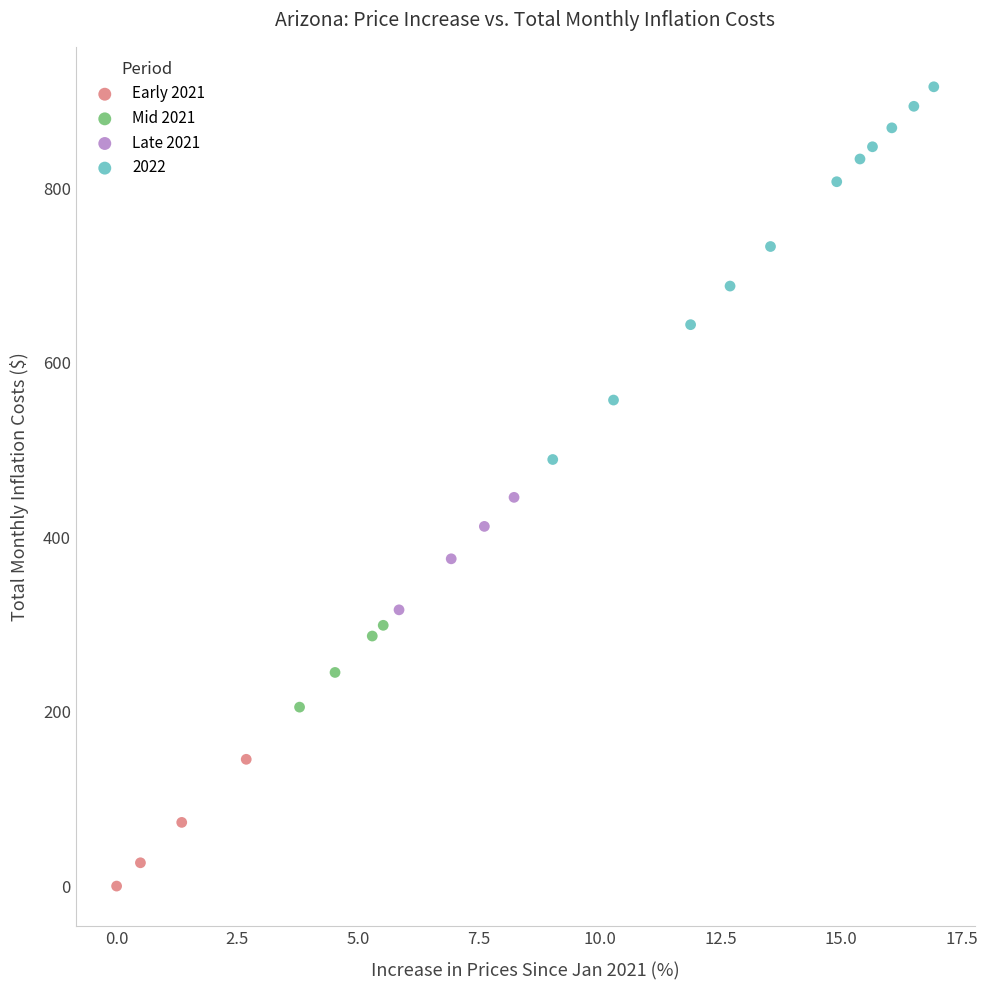

Which series reaches the maximum Y coordinate?

2022